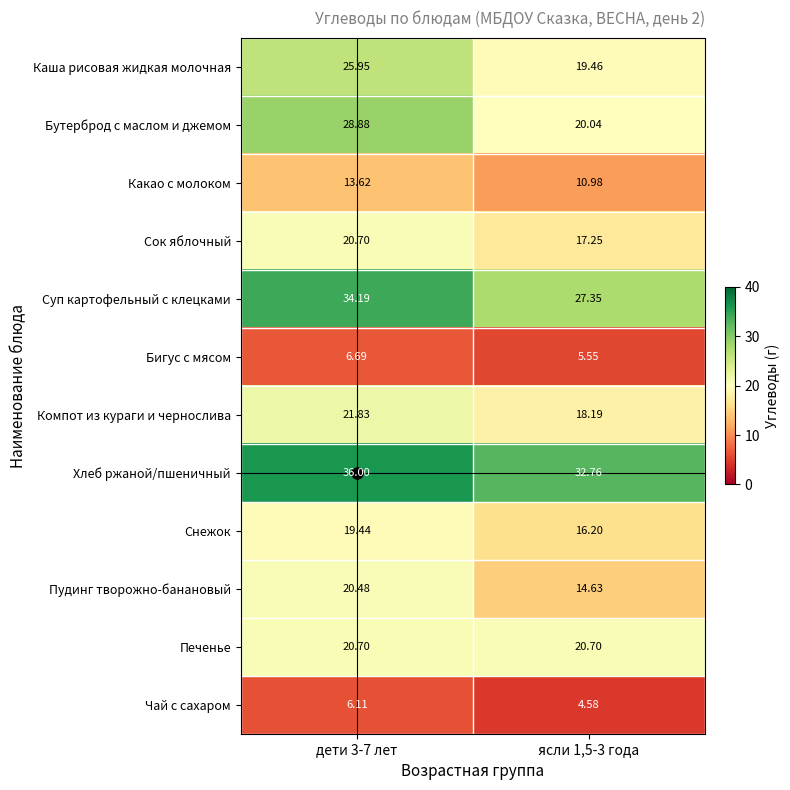

At ясли 1,5-3 года, list the series in order from largest to smallest.

Хлеб ржаной/пшеничный, Суп картофельный с клецками, Печенье, Бутерброд с маслом и джемом, Каша рисовая жидкая молочная, Компот из кураги и чернослива, Сок яблочный, Снежок, Пудинг творожно-банановый, Какао с молоком, Бигус с мясом, Чай с сахаром